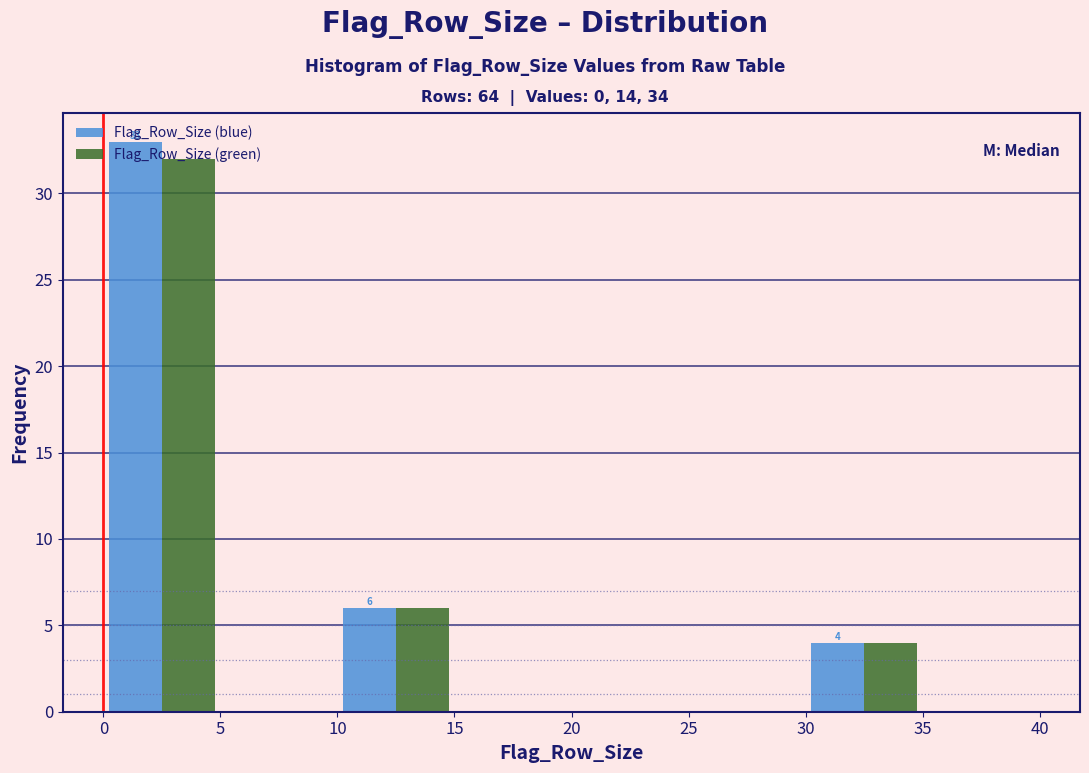

In the Flag_Row_Size (green) series, which range on the x-axis has the tallest bar?

0 to 5